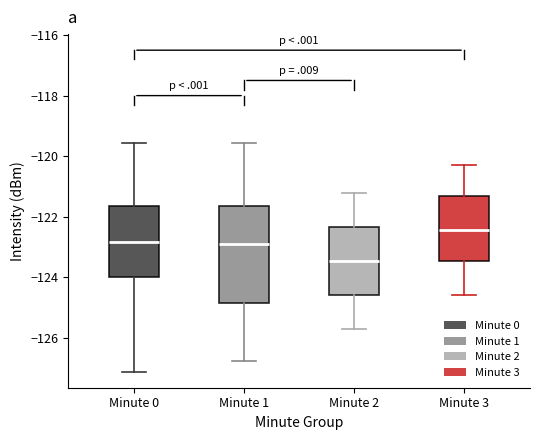

Which box is the tallest, from its lower edge to its upper edge?

Minute 1